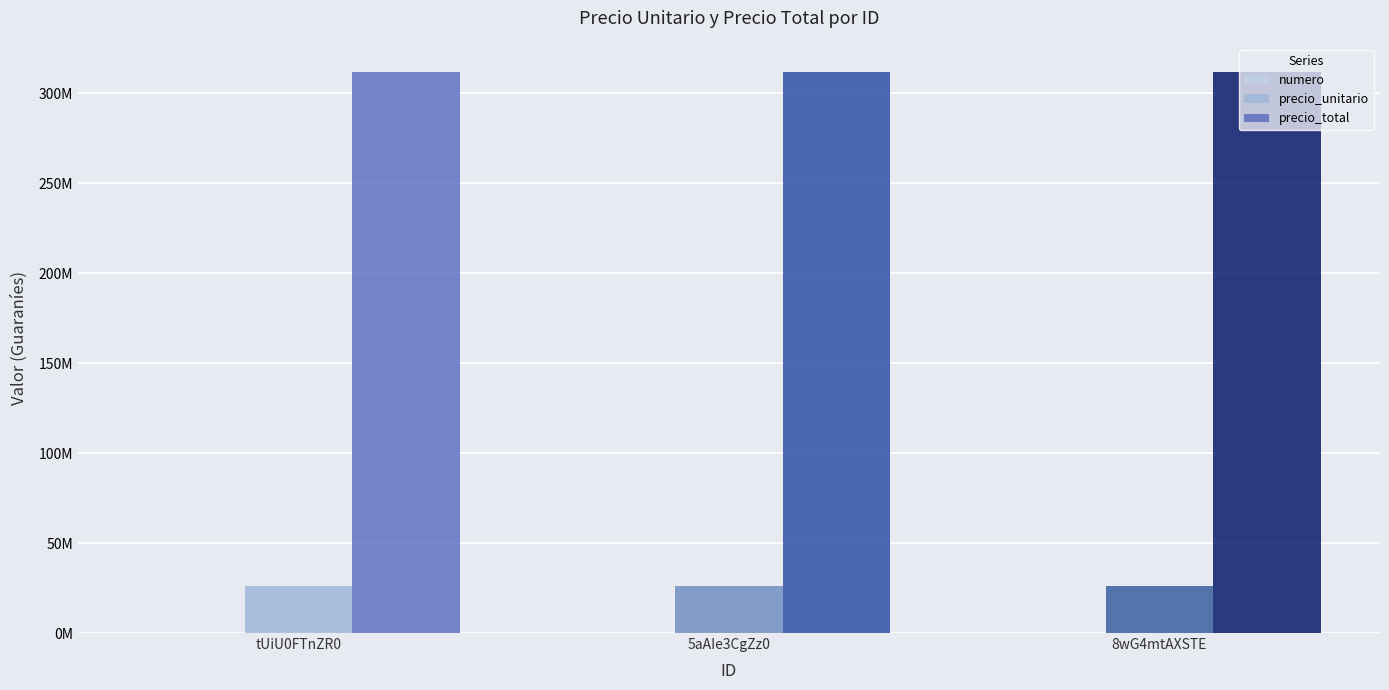

Which series changed the most between tUiU0FTnZR0 and 5aAIe3CgZz0?

numero